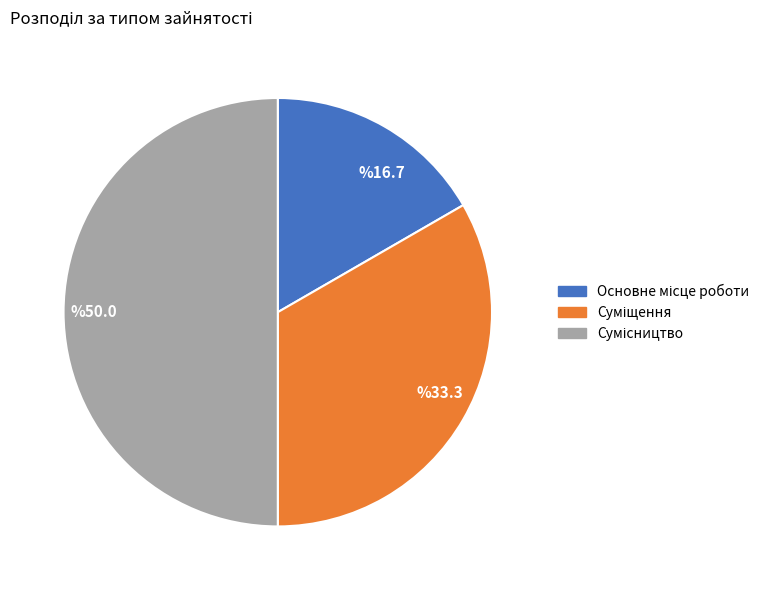

Approximately how many times larger is the value at %33.3 compared to %16.7?

2.0